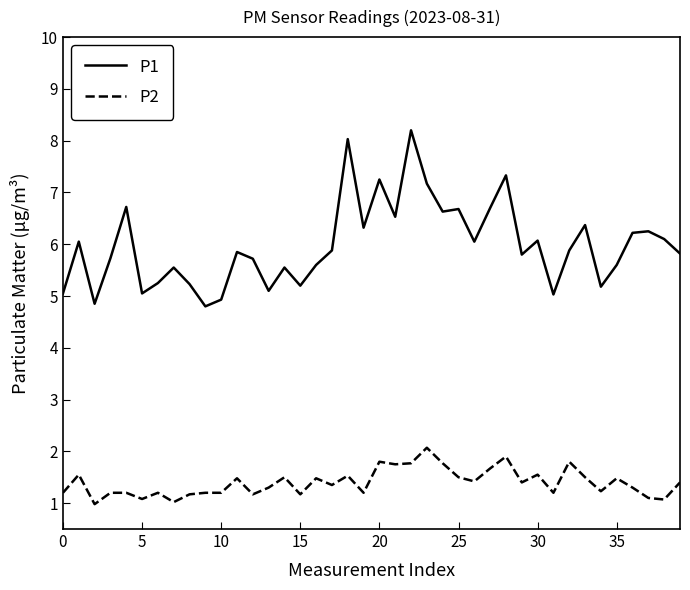

Which series has the largest total across all categories?

P1